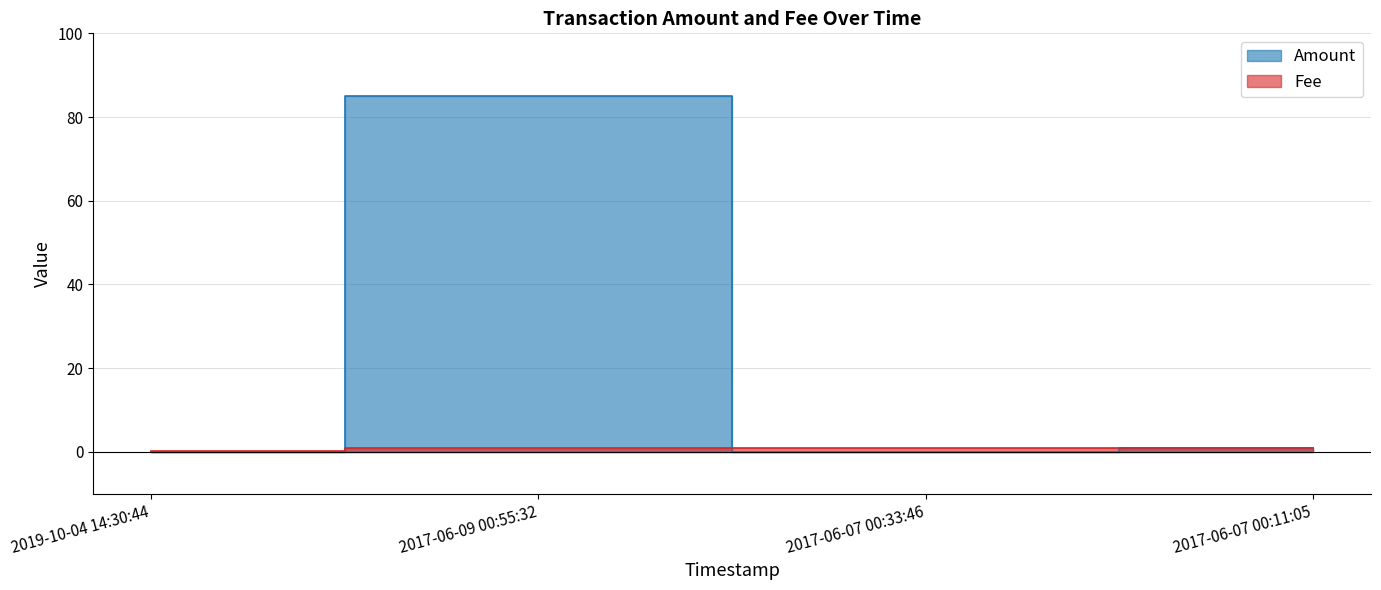

Reading left to right, what are all the values shown in this chart?

Amount: 2019-10-04 14:30:44=0.0	2017-06-09 00:55:32=85.1	2017-06-07 00:33:46=0.0	2017-06-07 00:11:05=1.0
Fee: 2019-10-04 14:30:44=0.3	2017-06-09 00:55:32=1.0	2017-06-07 00:33:46=1.0	2017-06-07 00:11:05=1.0